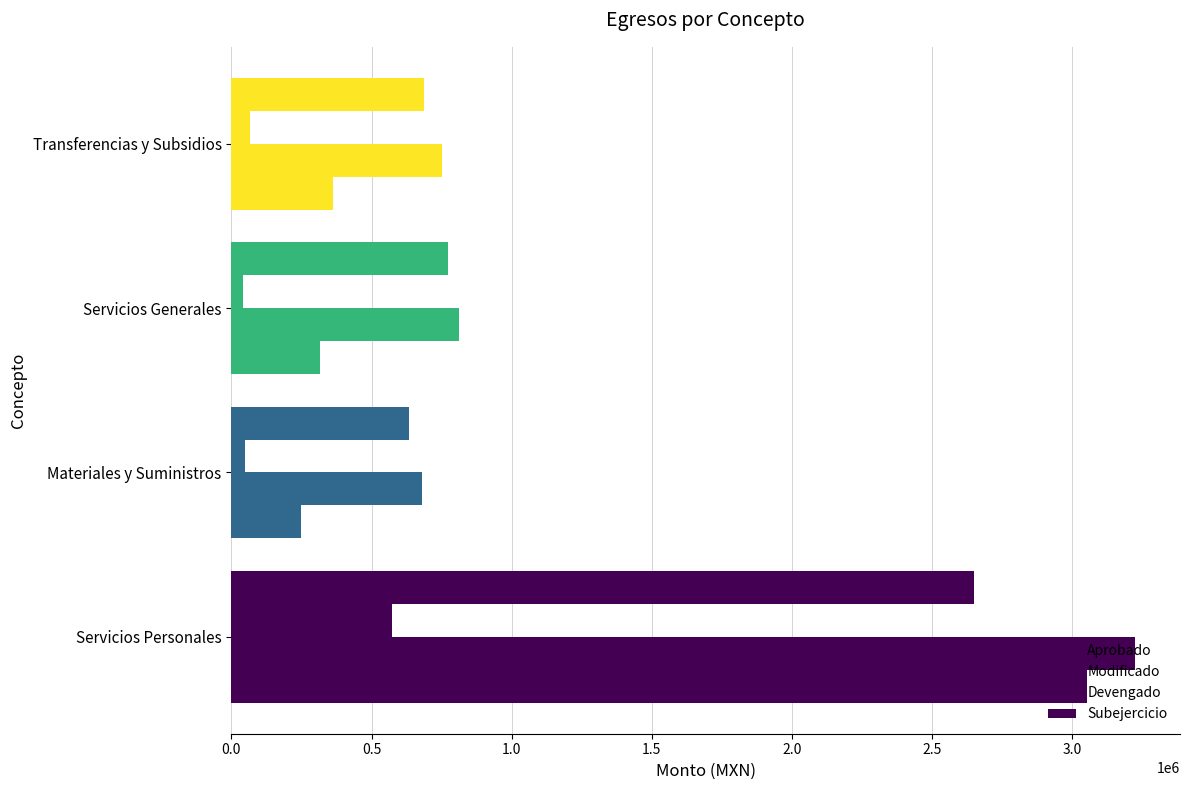

How many data points does each series have?

4